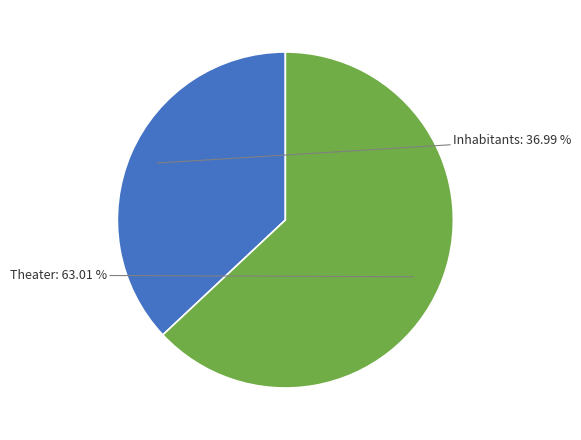

How much of the chart is everything except Inhabitants?

63.0%